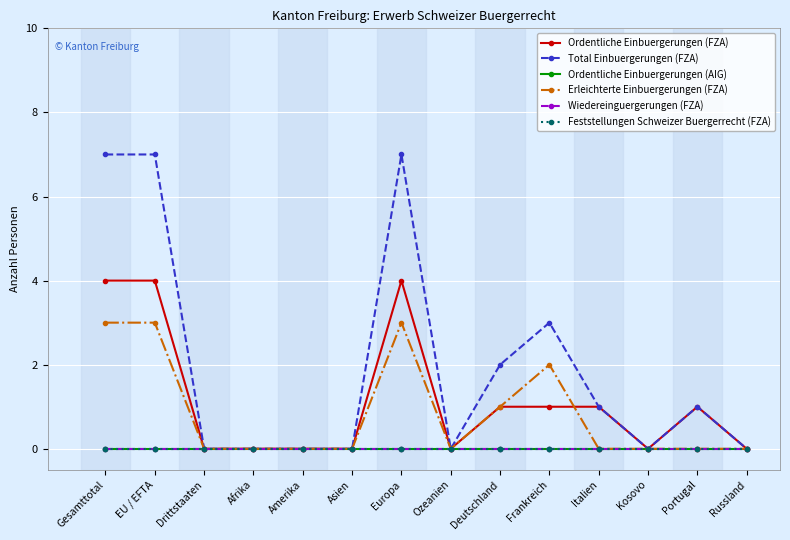

Is this an area chart (filled region under the line)?

No